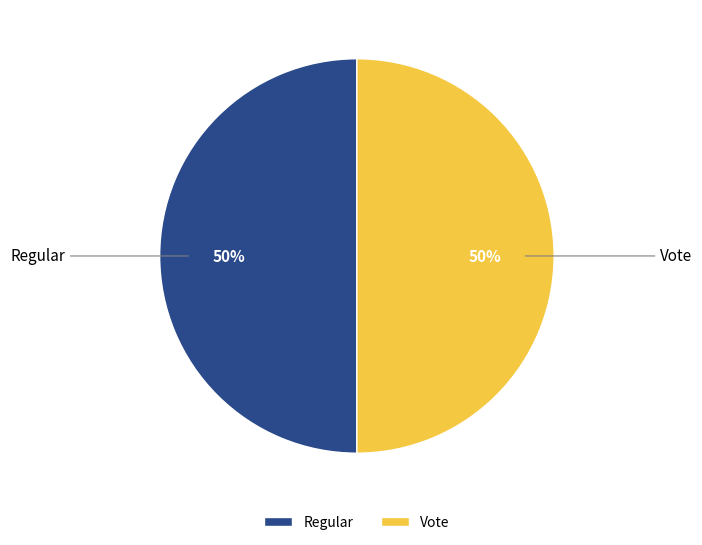

How many segments does this pie chart have?

2